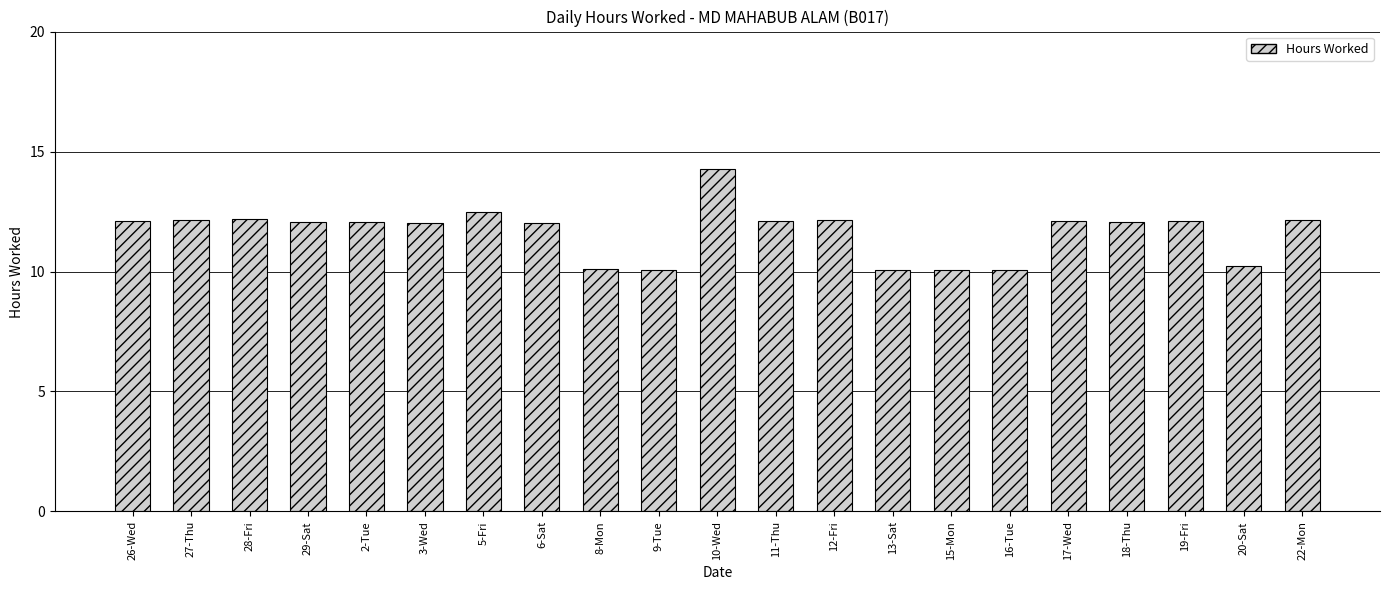

Between 9-Tue and 11-Thu, which is larger?

11-Thu